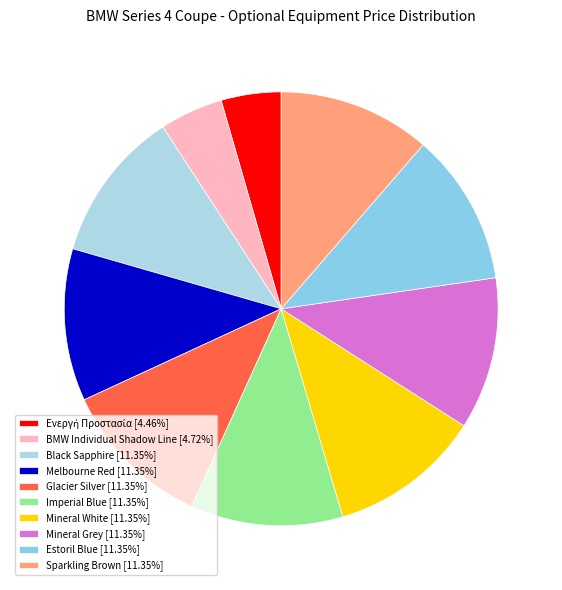

What is the largest slice in the pie chart?

475 Black Sapphire